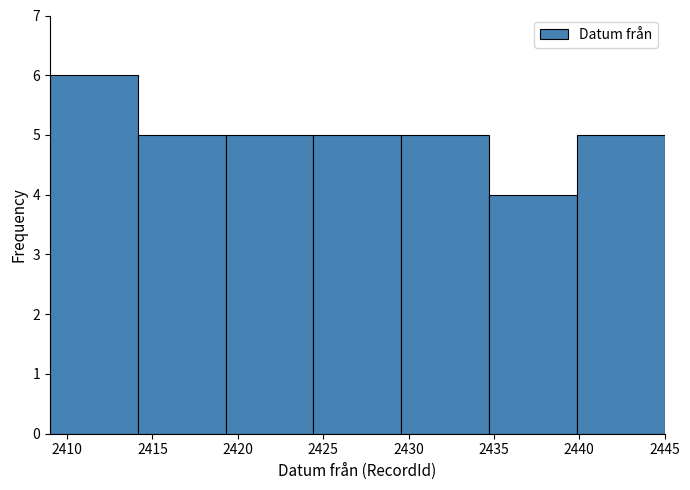

Which range on the x-axis has the tallest bar?

2409.0 to 2414.0